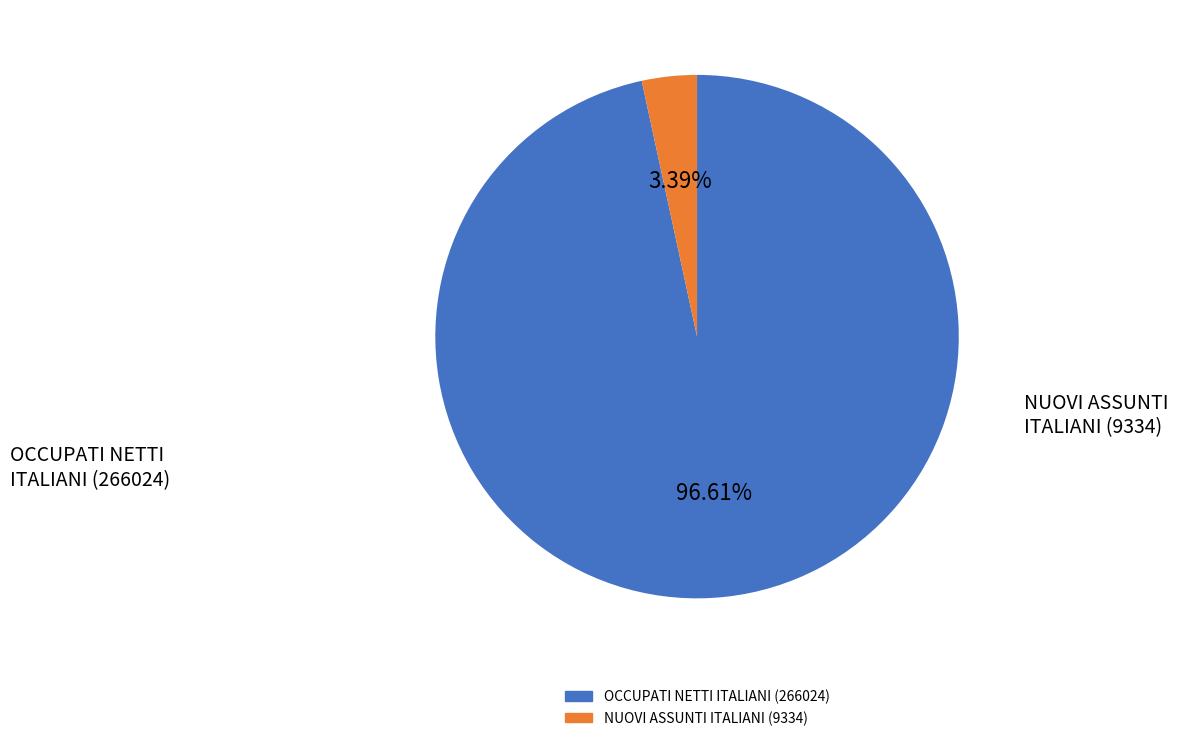

Does NUOVI ASSUNTI ITALIANI represent more than half of the total?

No